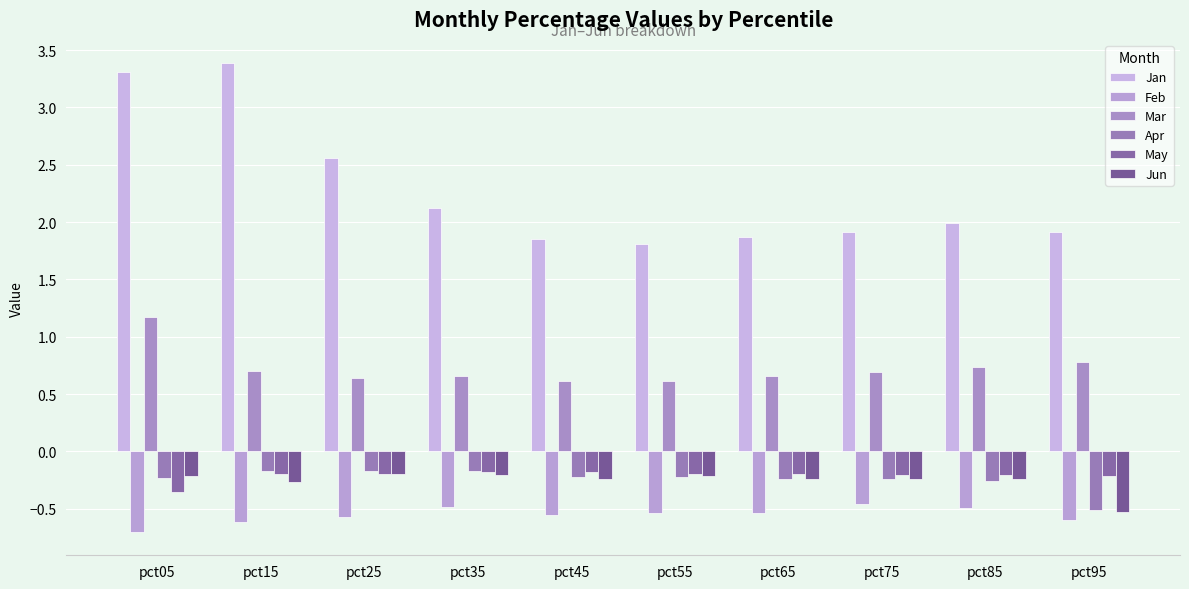

Are the bars horizontal?

No